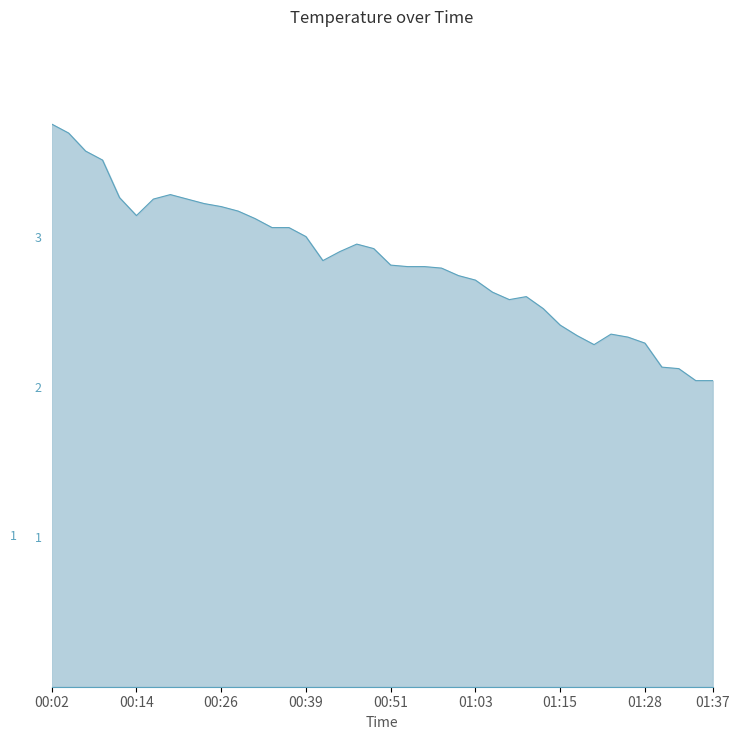

What is the difference between the maximum and minimum values?

1.7